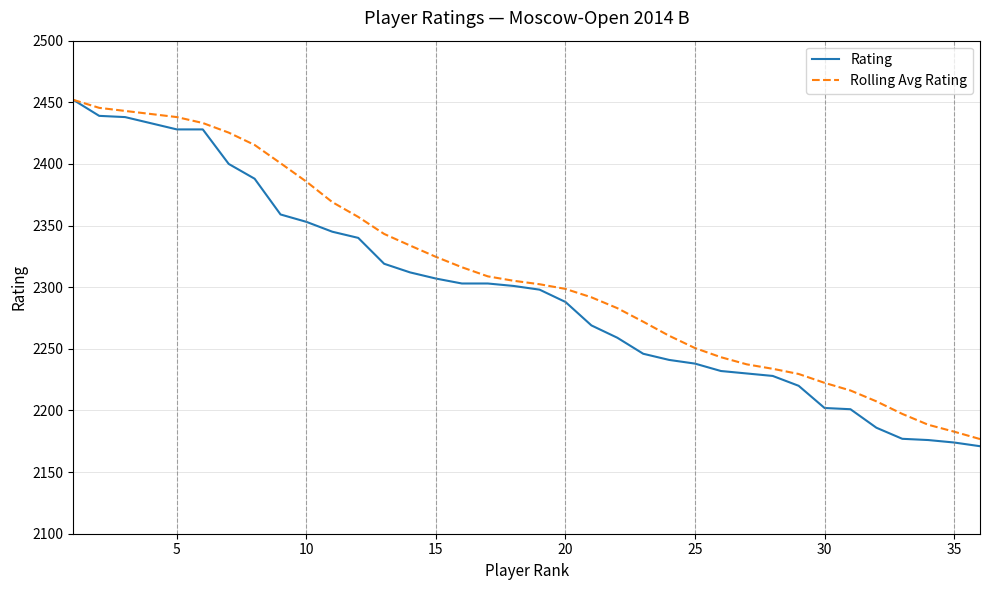

What is the greatest value displayed?

2452.0